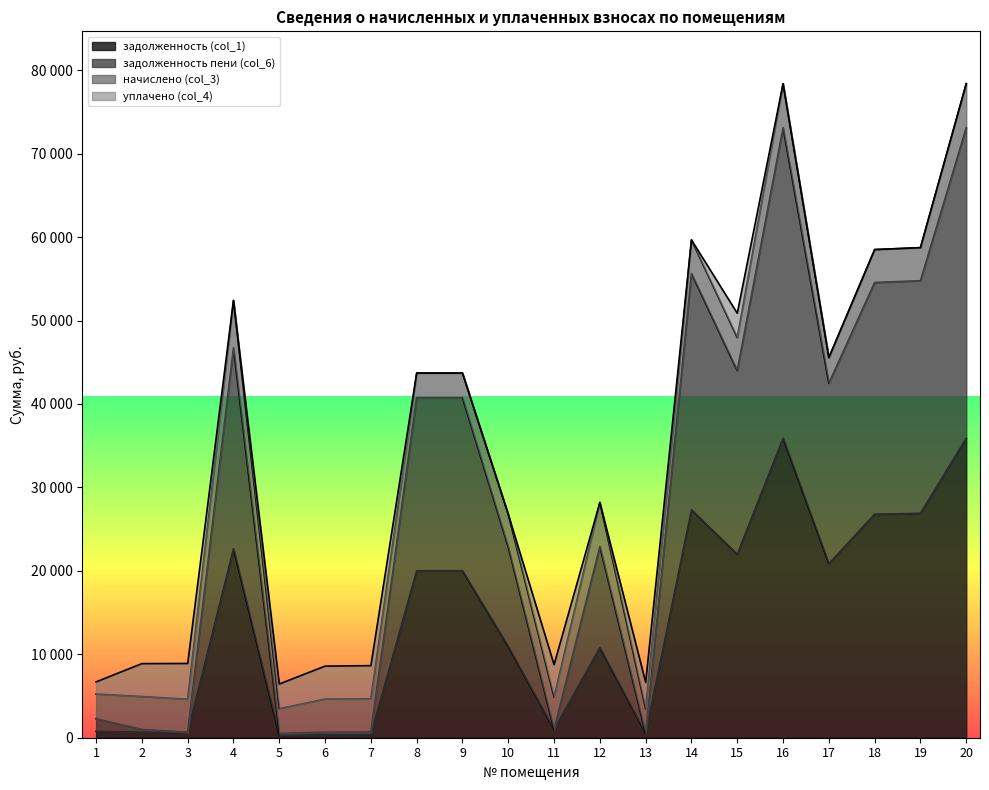

Where does the задолженность пени (col_6) series first go above 40758?

4